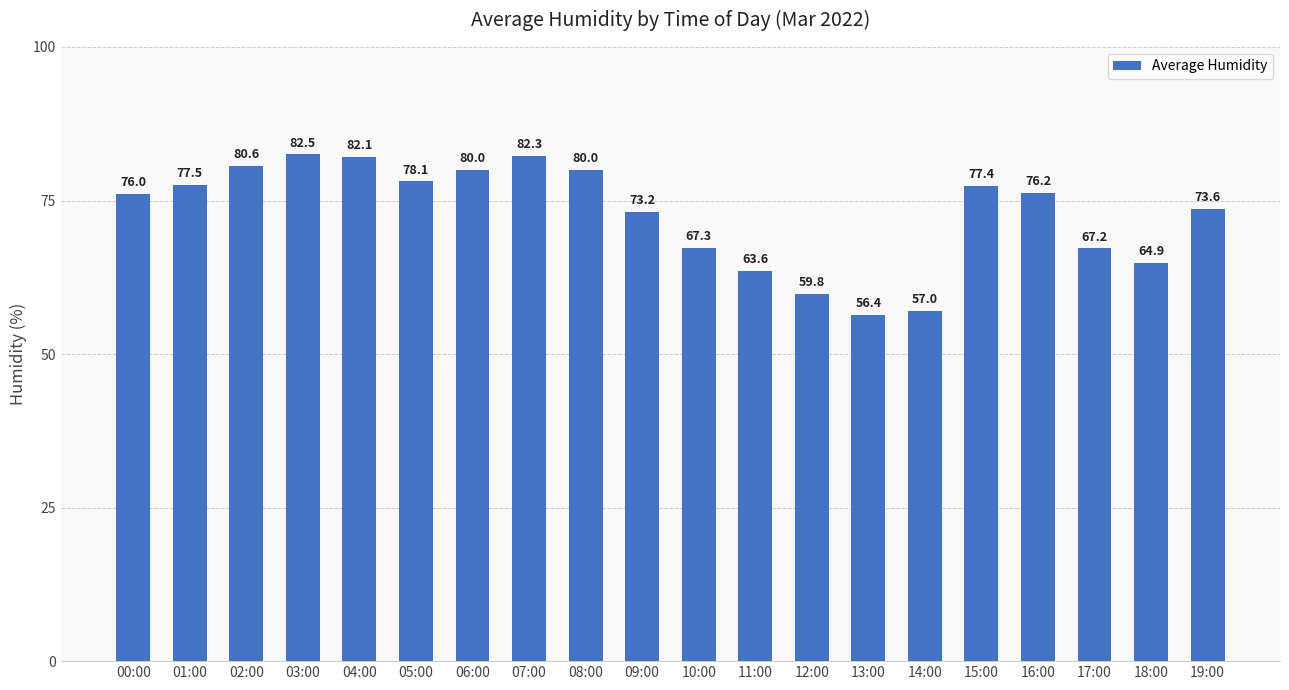

Is it true that the value at 08:00 is 80.0?

True